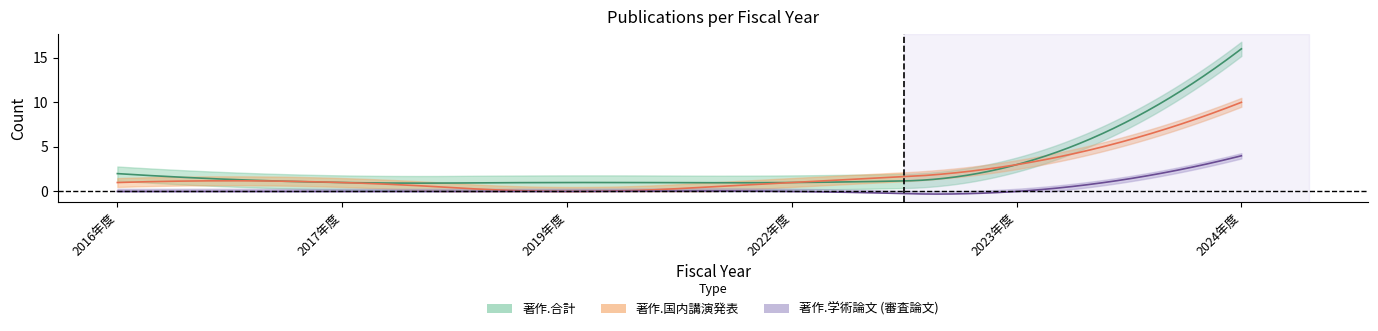

What is the sum of the 著作.国内講演発表 values at 2016年度 and 2024年度?

11